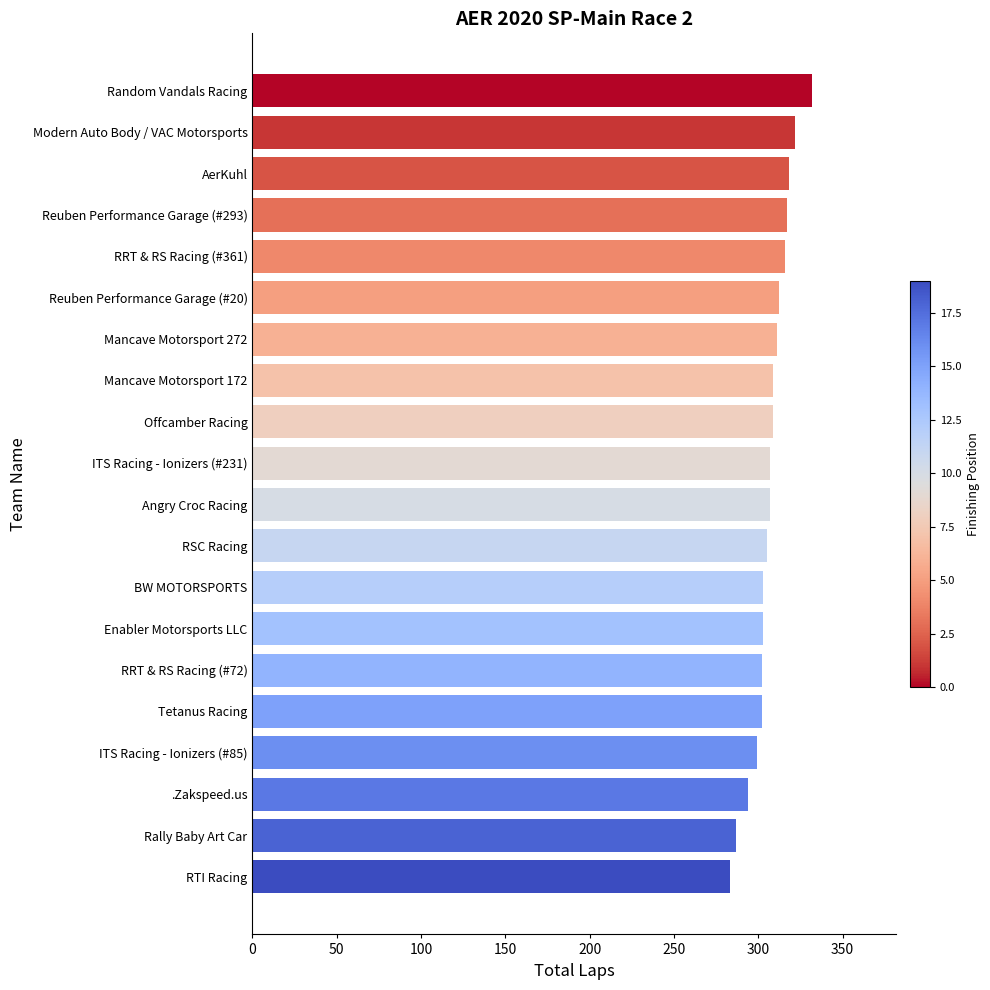

What is the label of the 19th bar from the top?

Rally Baby Art Car